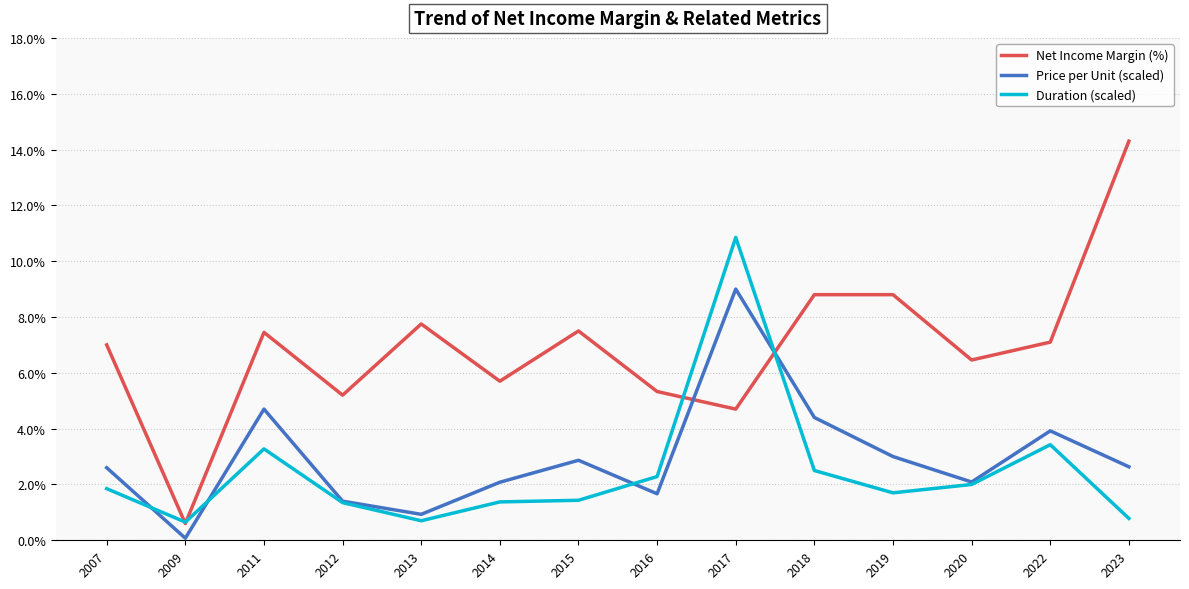

Rank the series at 2023 from lowest to highest value.

Duration (scaled), Price per Unit (scaled), Net Income Margin (%)